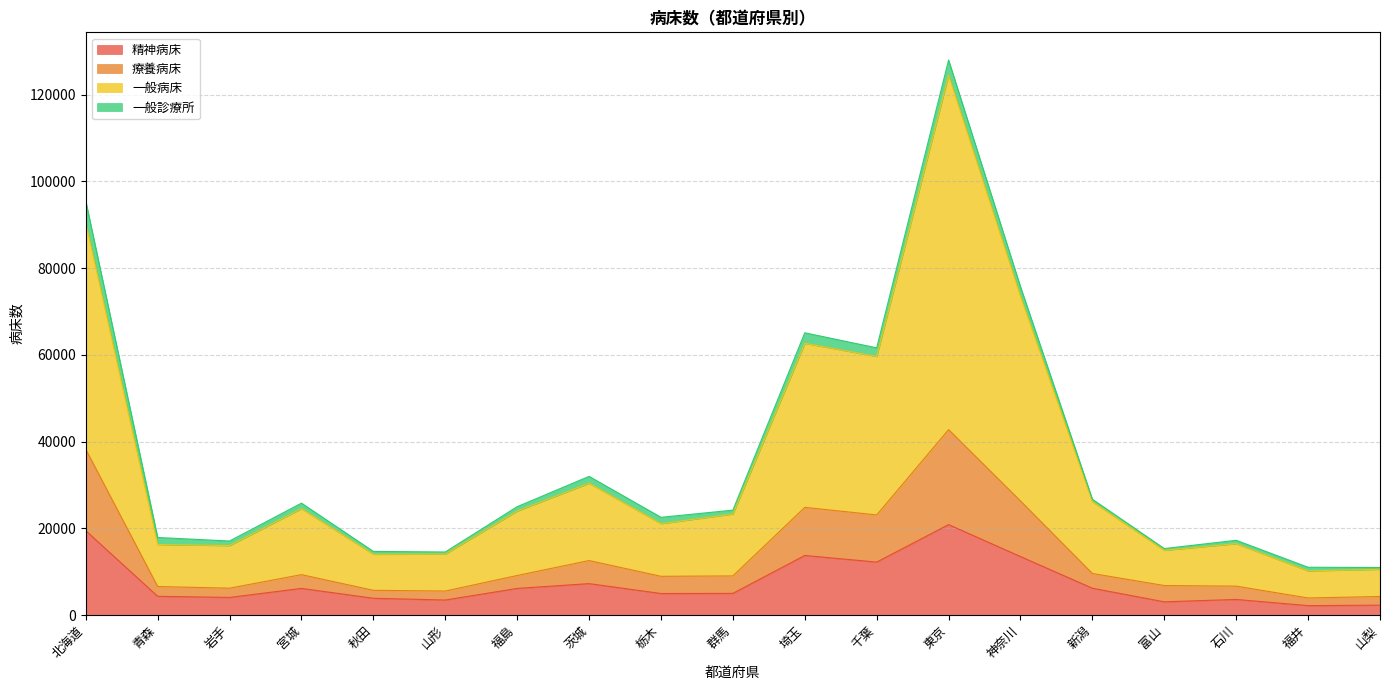

Where does the 精神病床 series first go above 4993?

北海道